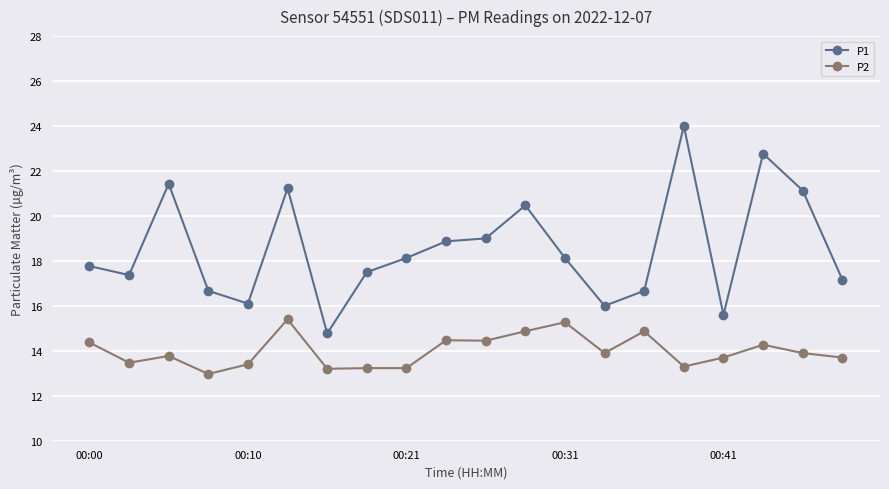

List the series in order of their overall mean, lowest first.

P2, P1